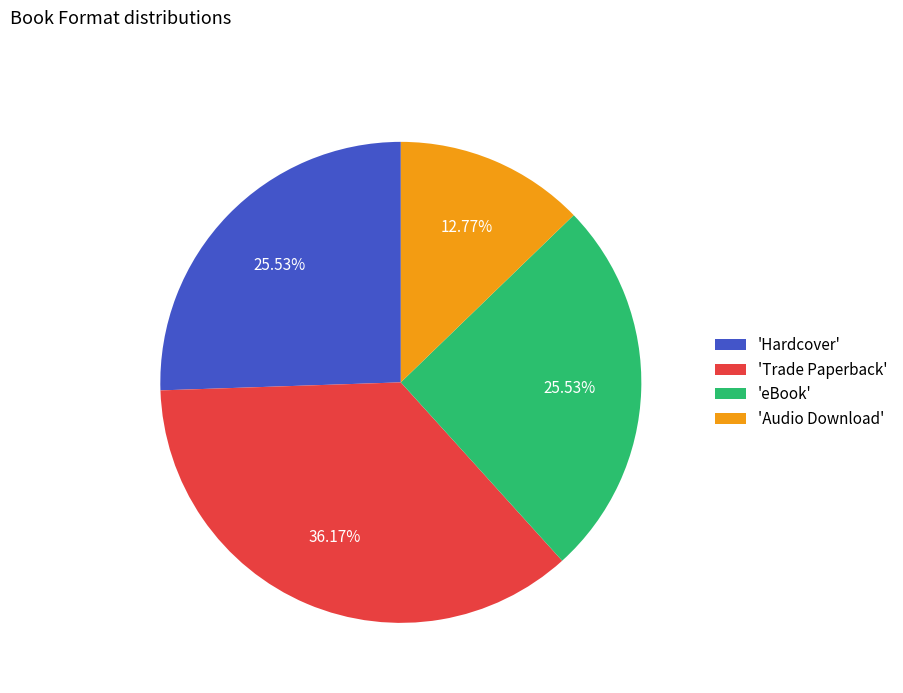

Is there any slice that represents more than half of the pie?

No